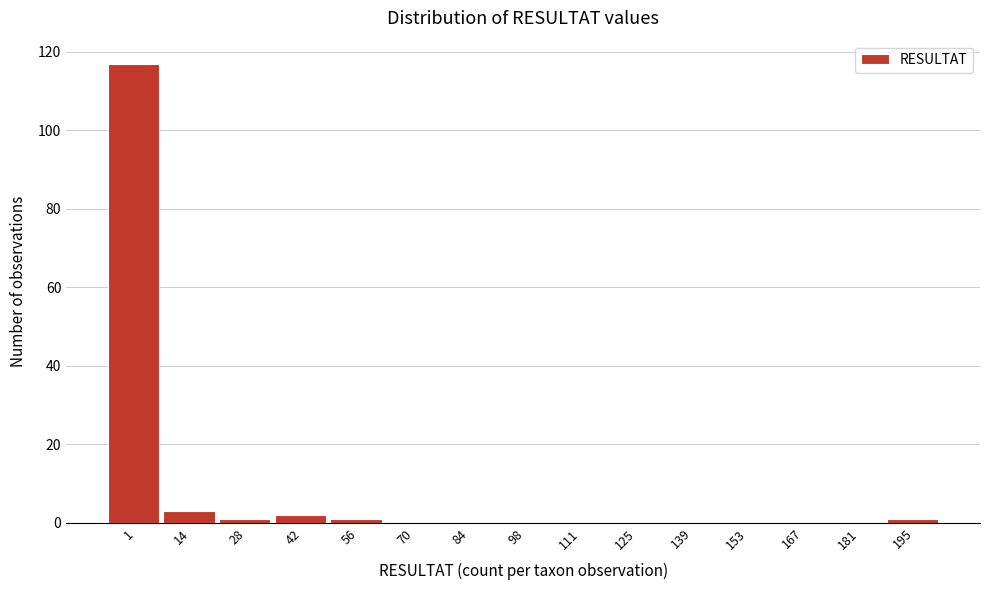

Reading left to right, extract all data points from this chart.

1=117	14=3	28=1	42=2	56=1	70=0	84=0	98=0	111=0	125=0	139=0	153=0	167=0	181=0	195=1